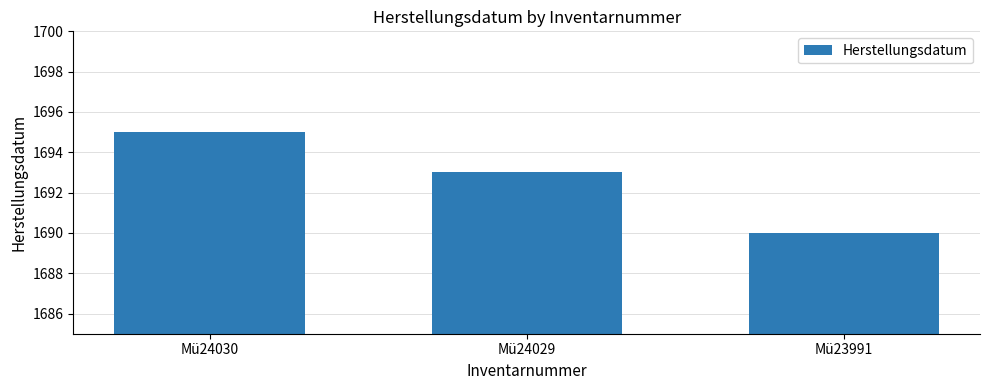

The value at Mü24030 is 490. True or false?

False